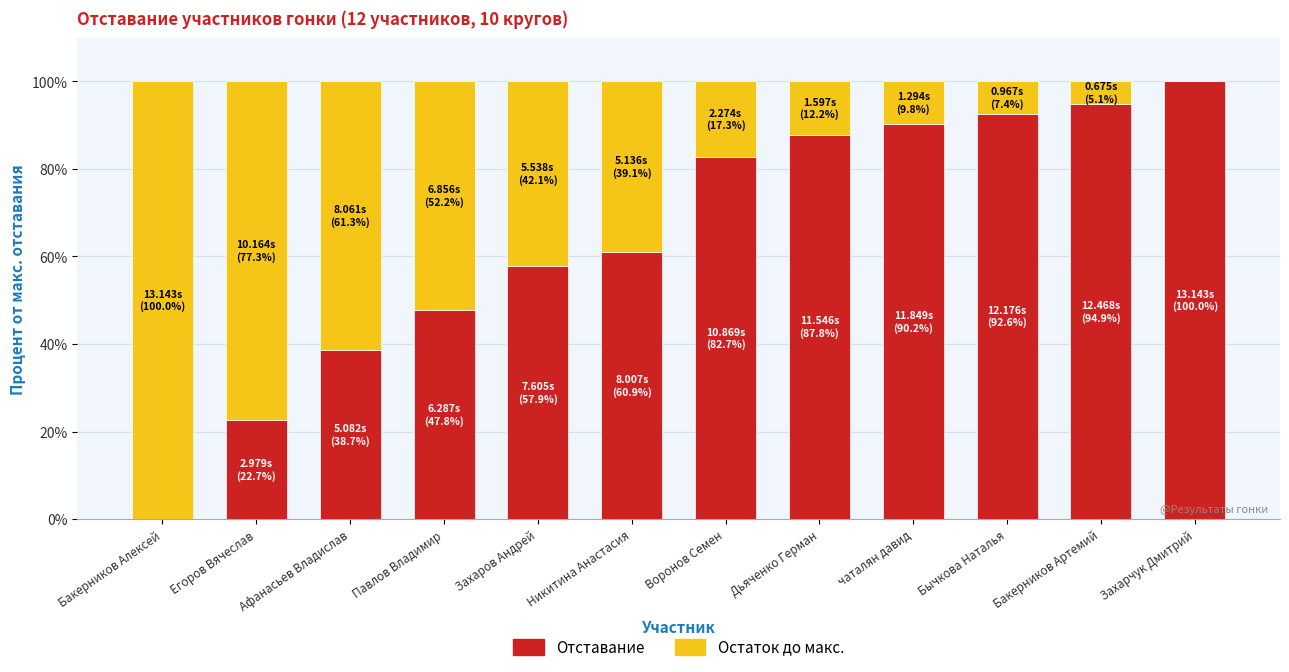

What is the total value across all series at Павлов Владимир?

100.0